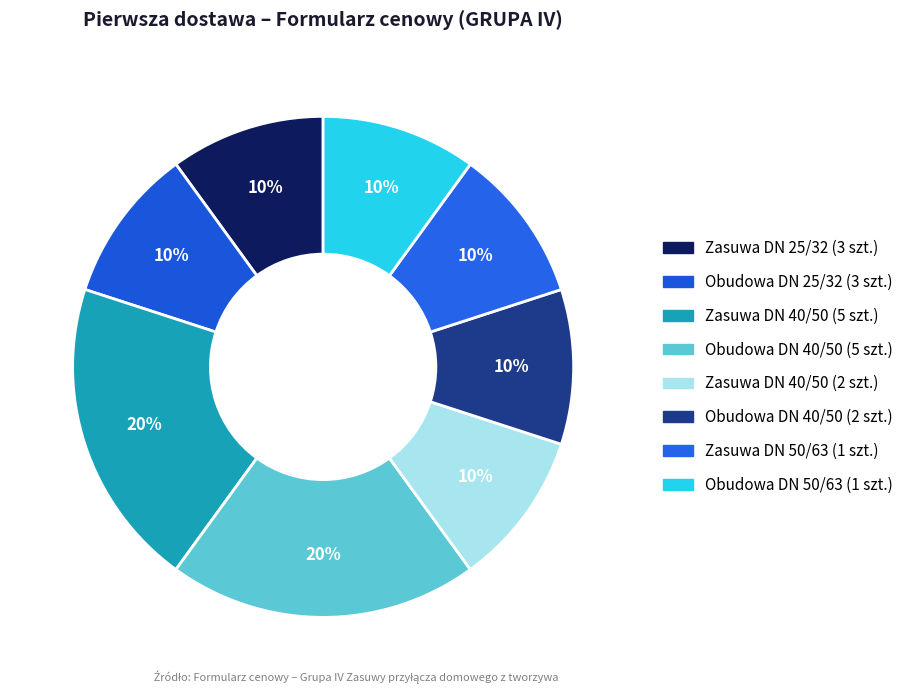

Does any single category account for the majority?

No